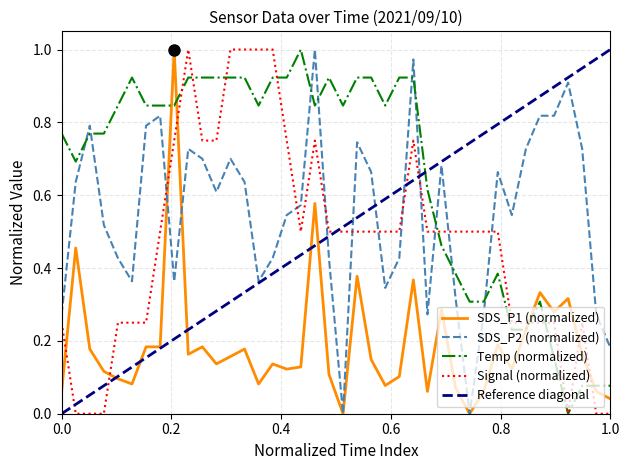

List the series in order of their overall mean, highest first.

Temp, SDS_P2, Signal, SDS_P1